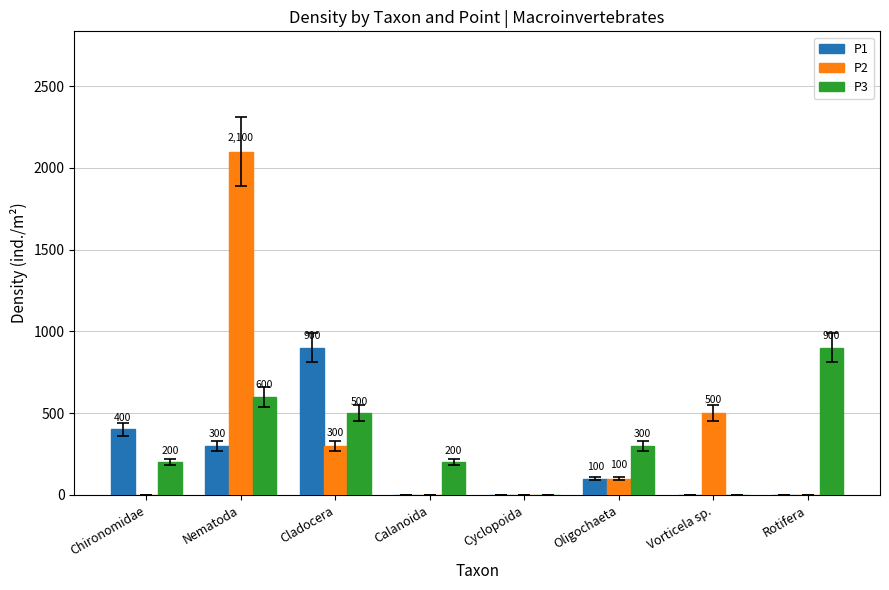

Which label corresponds to the largest value in the chart?

Nematoda